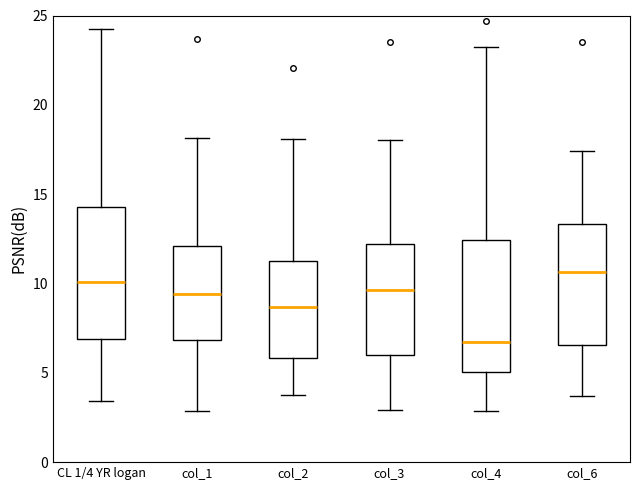

Reading left to right, read every box against the y-axis: the position of its median line, the range the box covers, and the ends of its whiskers. The values are not printed on the chart, so give them approximately, as read against the axis.

CL 1/4 YR logan: median 10.0, box 7.0 to 14.5, whiskers 3.5 to 24.5
col_1: median 9.5, box 7.0 to 12.0, whiskers 3.0 to 18.0
col_2: median 8.5, box 6.0 to 11.0, whiskers 4.0 to 18.0
col_3: median 9.5, box 6.0 to 12.0, whiskers 3.0 to 18.0
col_4: median 6.5, box 5.0 to 12.5, whiskers 3.0 to 23.0
col_6: median 10.5, box 6.5 to 13.5, whiskers 3.5 to 17.5